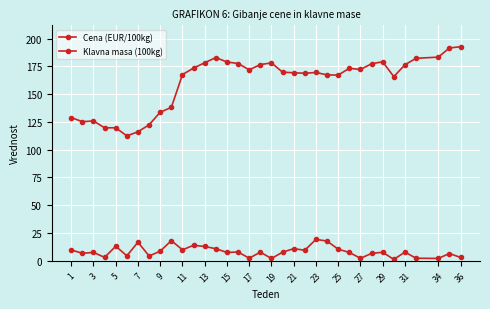

True or false: Klavna masa (100kg) and Cena (EUR/100kg) cross at least once.

False